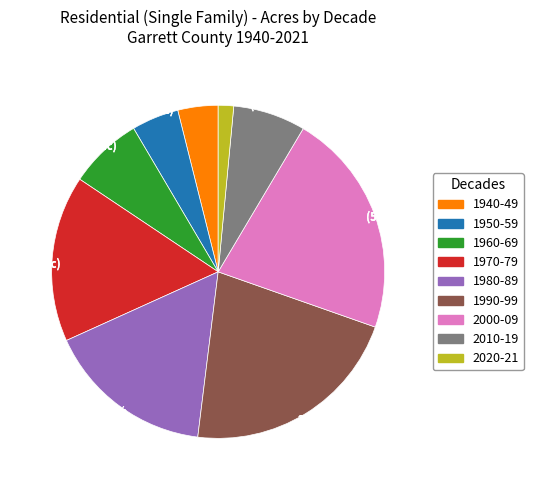

Is it true that 1980-89 is 16% of the pie?

True